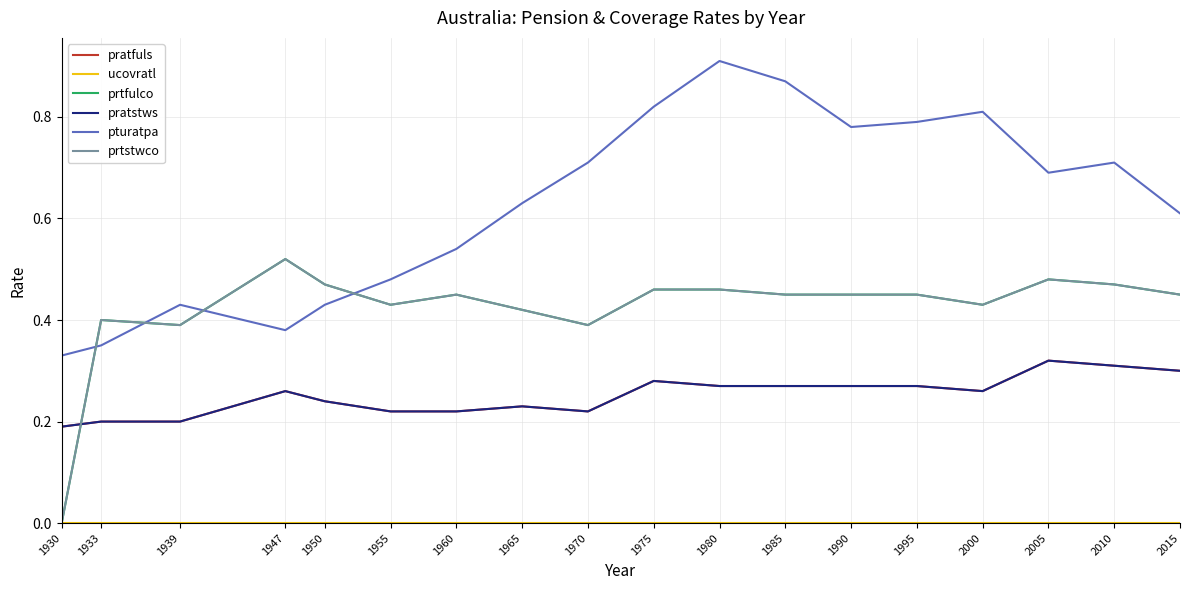

Does the chart have visible grid lines?

Yes